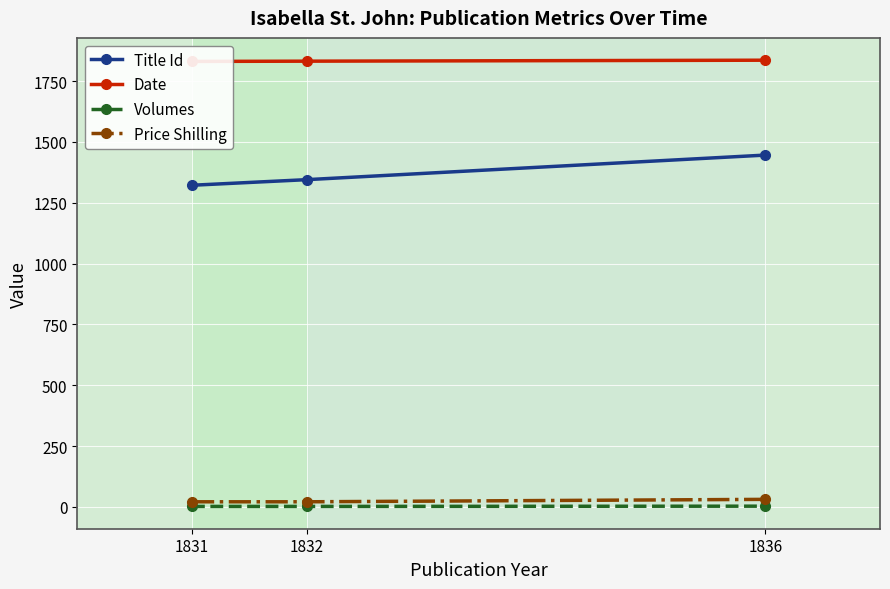

At which category does the chart reach its peak across all series?

1836